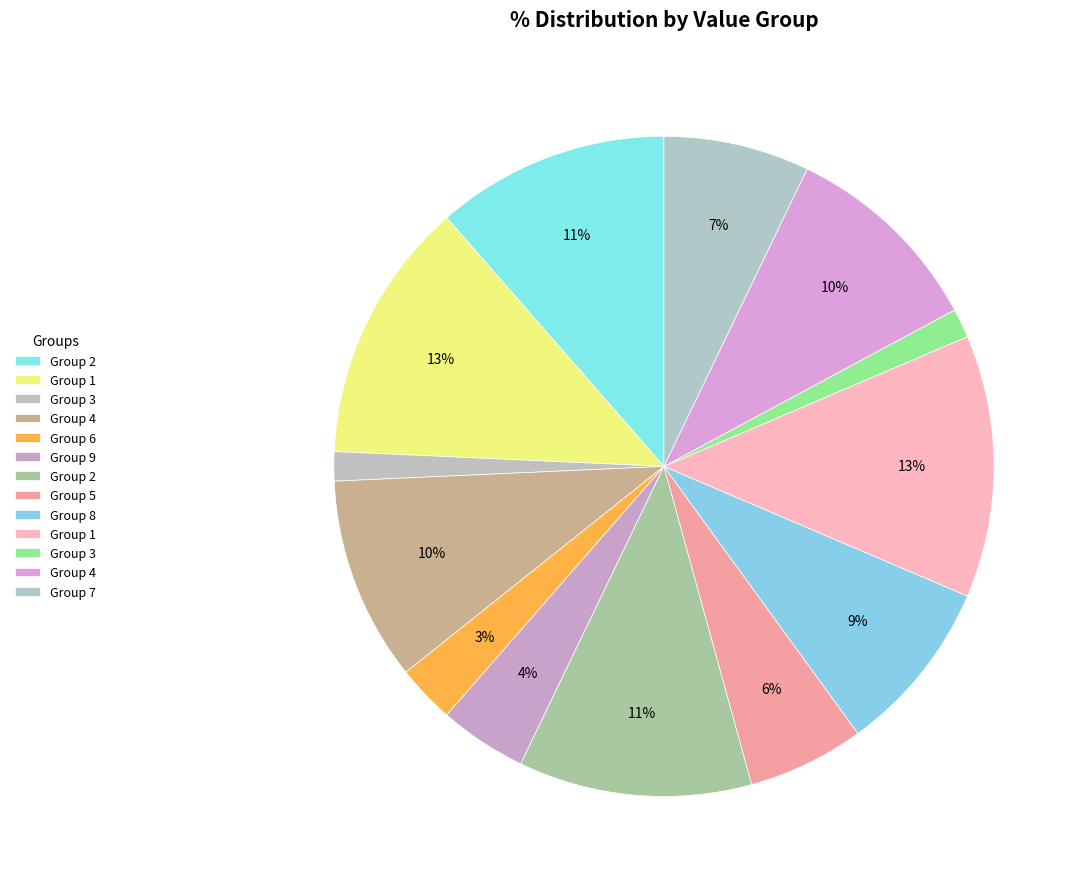

How many slices are in this pie chart?

13